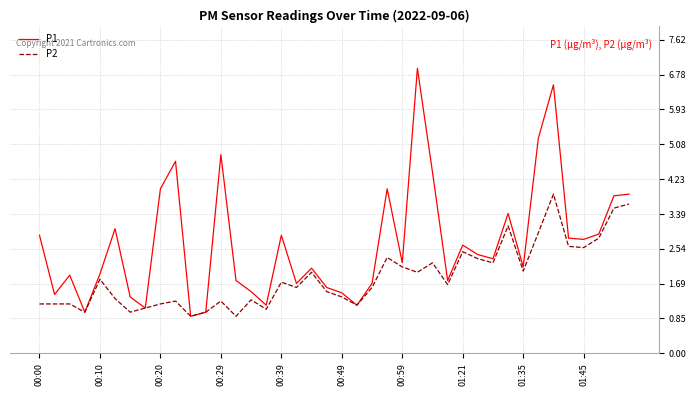

Which series has the largest total across all categories?

P1